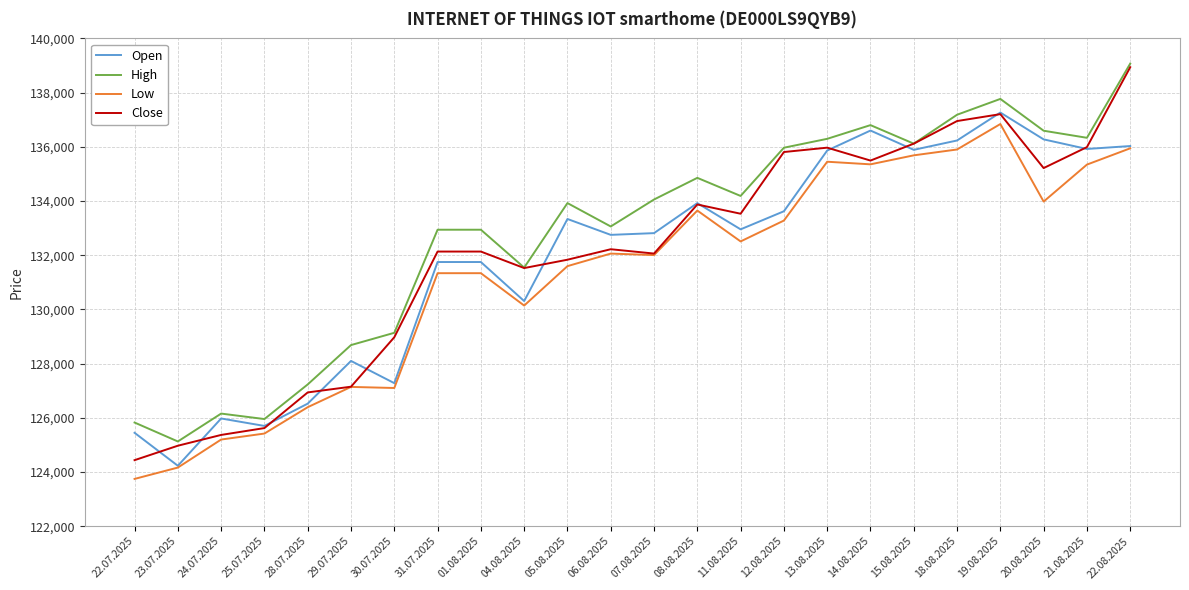

What is the sum of the Close values at 25.07.2025 and 11.08.2025?

259150